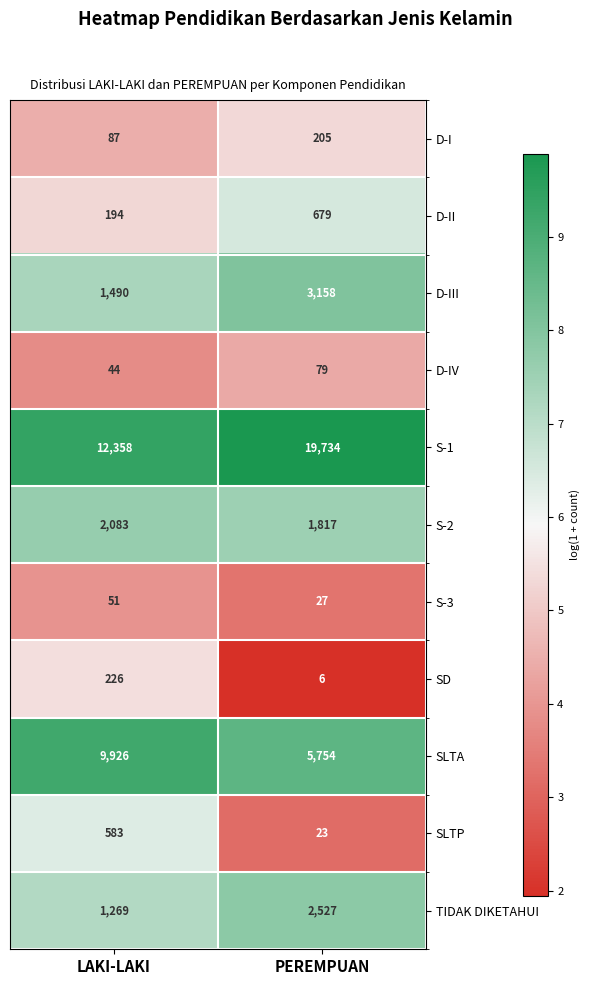

Reading left to right, extract all data points from this chart.

D-I: LAKI-LAKI=87	PEREMPUAN=205
D-II: LAKI-LAKI=194	PEREMPUAN=679
D-III: LAKI-LAKI=1490	PEREMPUAN=3158
D-IV: LAKI-LAKI=44	PEREMPUAN=79
S-1: LAKI-LAKI=12358	PEREMPUAN=19734
S-2: LAKI-LAKI=2083	PEREMPUAN=1817
S-3: LAKI-LAKI=51	PEREMPUAN=27
SD: LAKI-LAKI=226	PEREMPUAN=6
SLTA: LAKI-LAKI=9926	PEREMPUAN=5754
SLTP: LAKI-LAKI=583	PEREMPUAN=23
TIDAK DIKETAHUI: LAKI-LAKI=1269	PEREMPUAN=2527